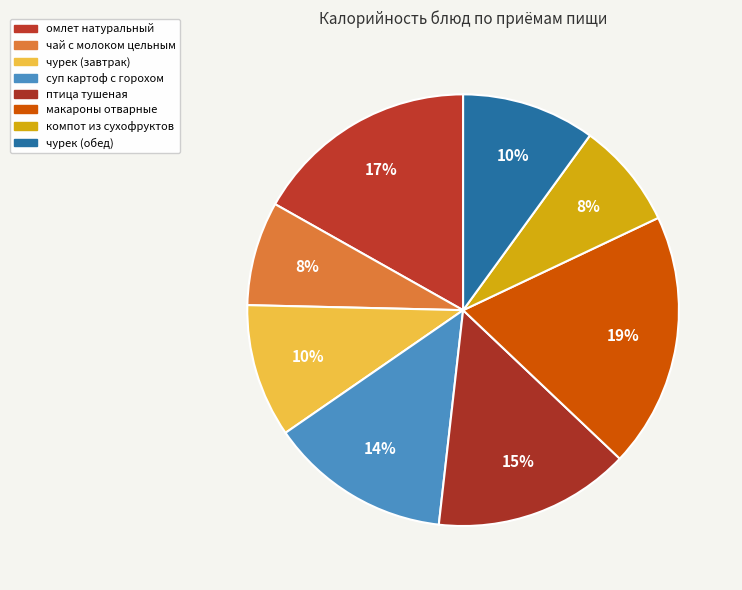

To the nearest percent, what is the average slice percentage?

12%